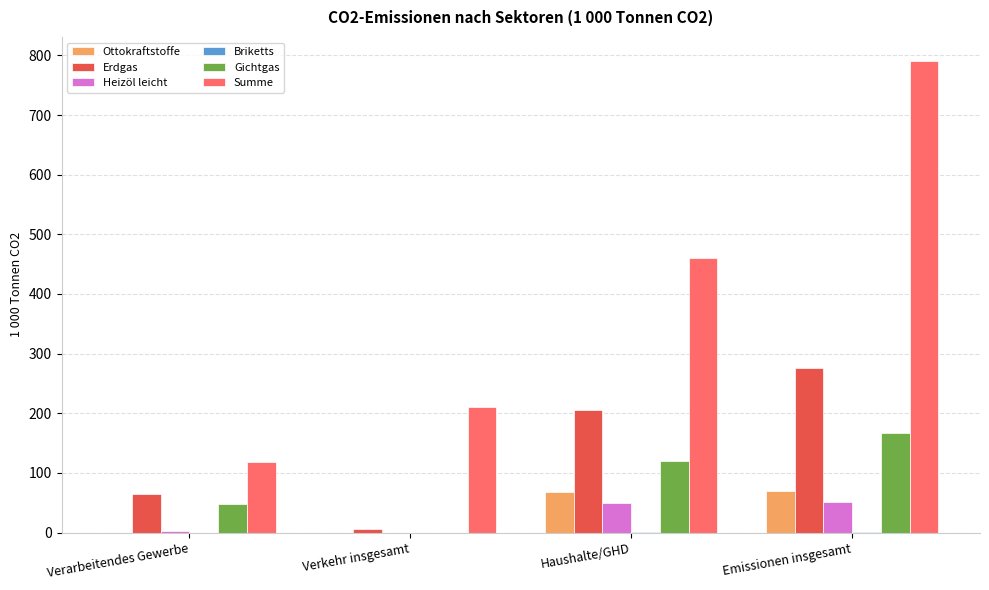

Is the value of Summe at Verarbeitendes Gewerbe greater than the value of Ottokraftstoffe at Haushalte/GHD?

Yes